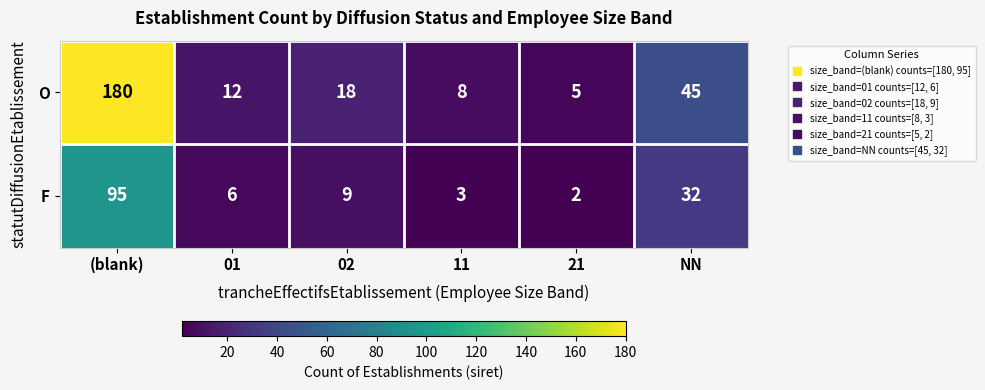

What is the difference between the O values at 11 and NN?

37